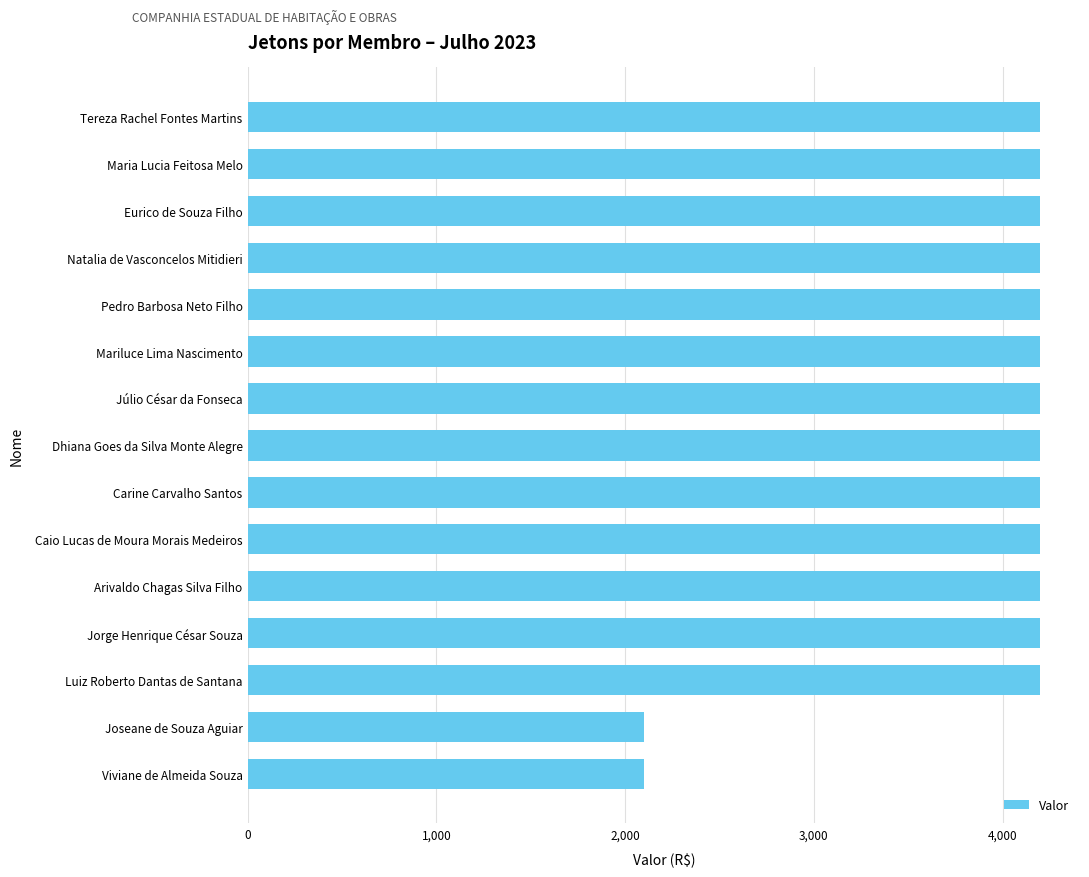

What is the approximate value at Jorge Henrique César Souza?

4200